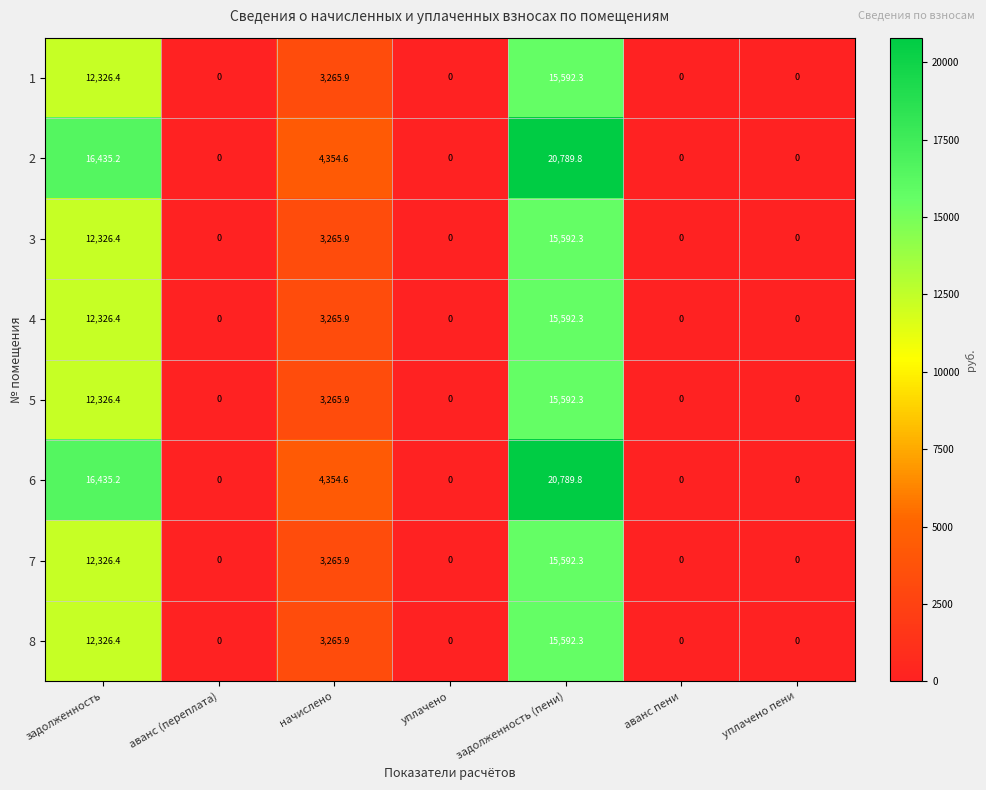

What is the average value of the 8 series?

4454.9